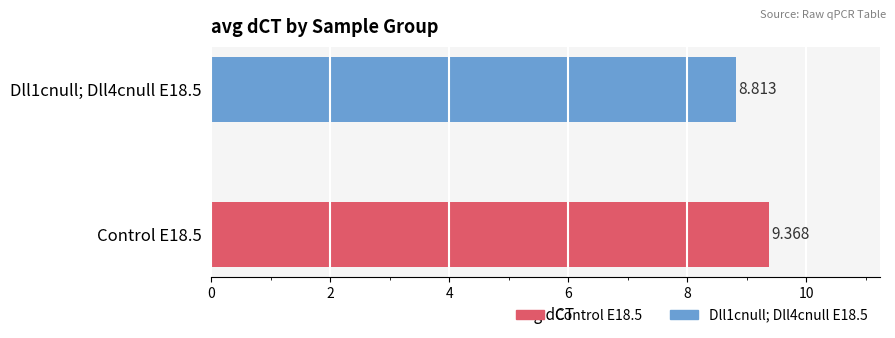

Rank the categories by value from lowest to highest.

Dll1cnull; Dll4cnull E18.5, Control E18.5